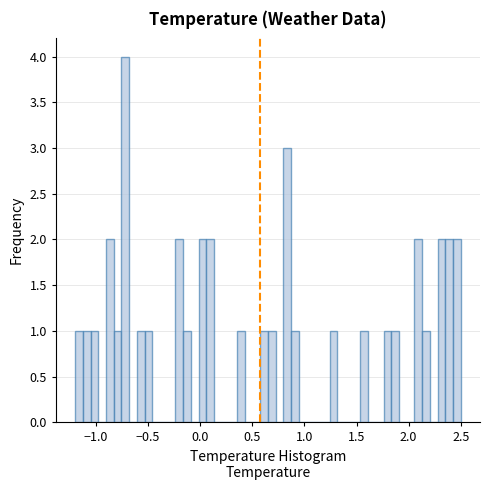

Around what value on the x-axis is the tallest bar? Give the approximate position of its centre, as read against the axis.

-0.70